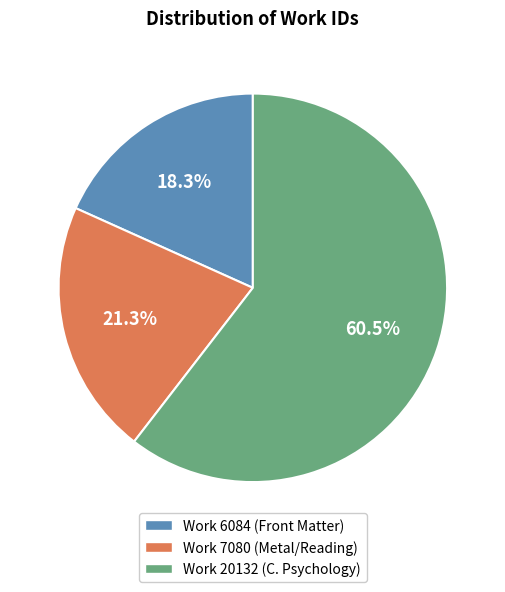

True or false: Work 7080 (Metal/Reading) accounts for 21% of the total.

True